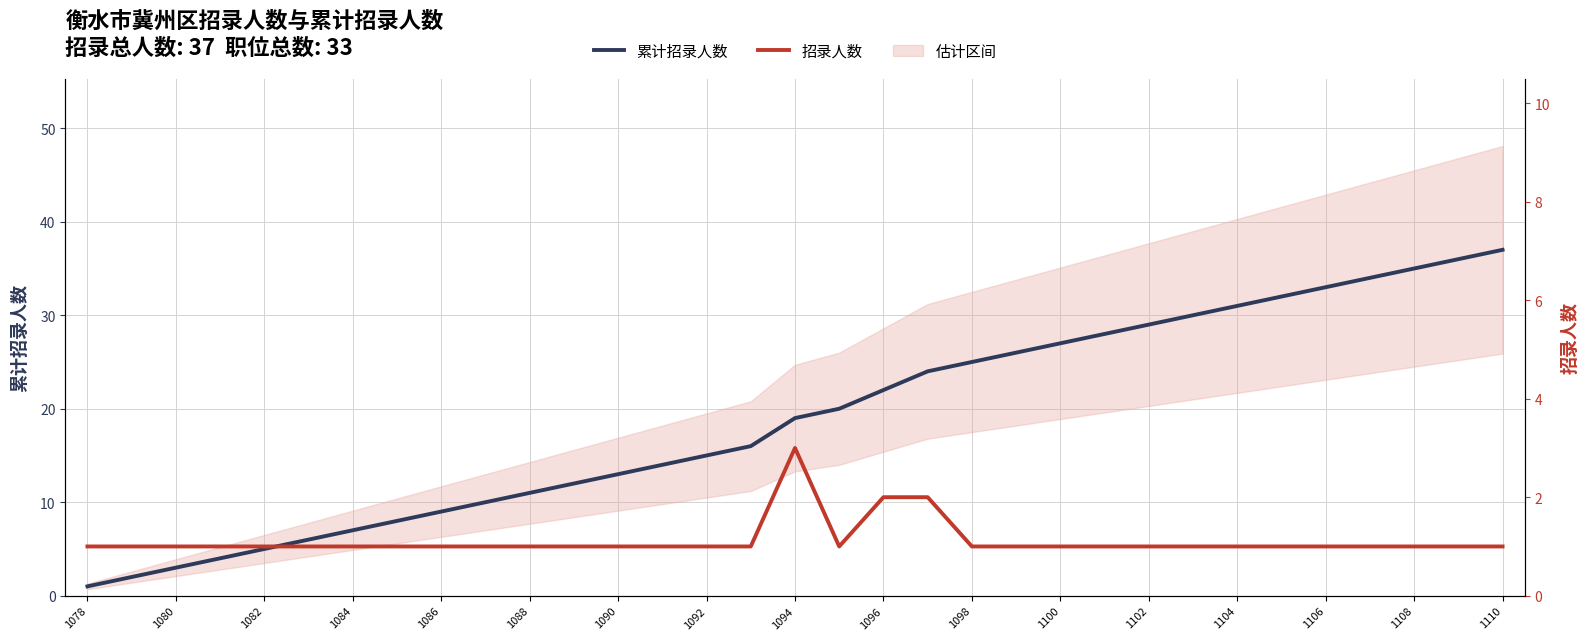

Does the chart have visible grid lines?

Yes